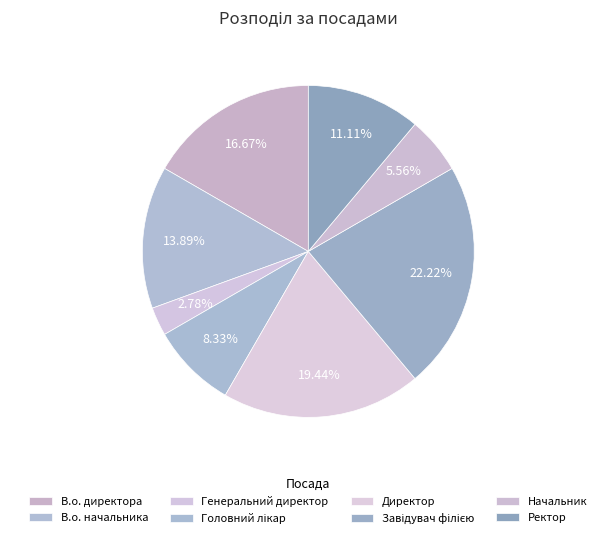

To the nearest percent, what is the average slice percentage?

12%